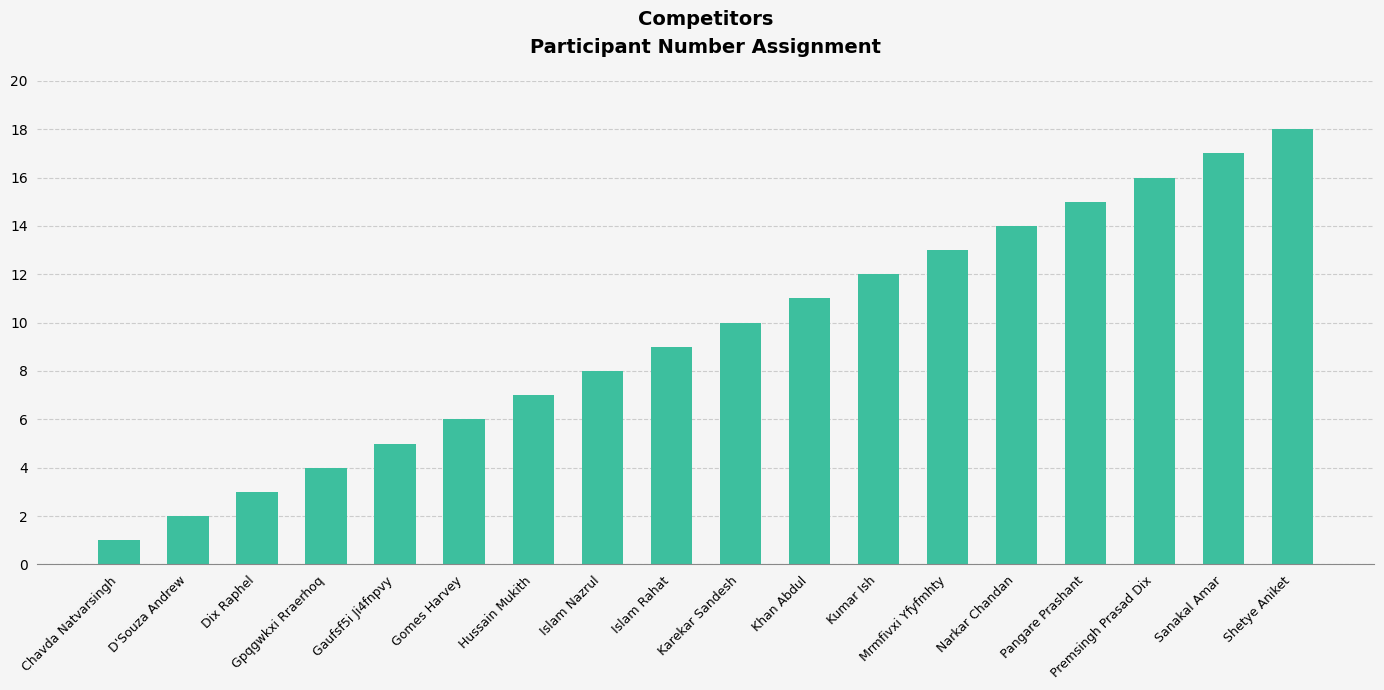

What is the label of the 7th bar from the right?

Kumar Ish